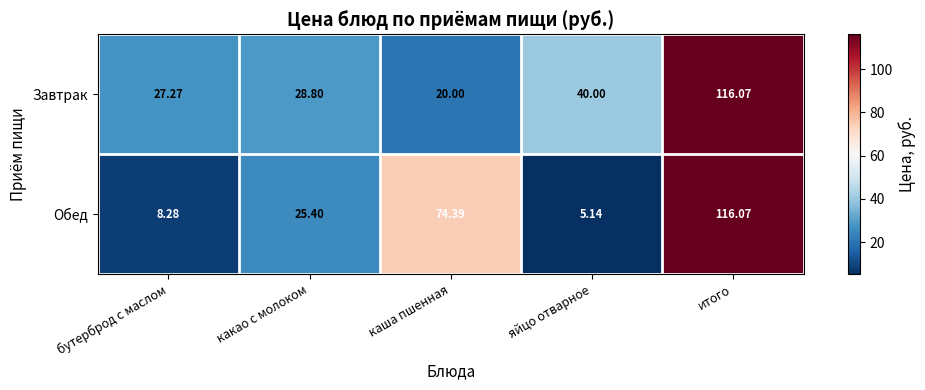

List the series in order of their overall mean, lowest first.

Обед, Завтрак